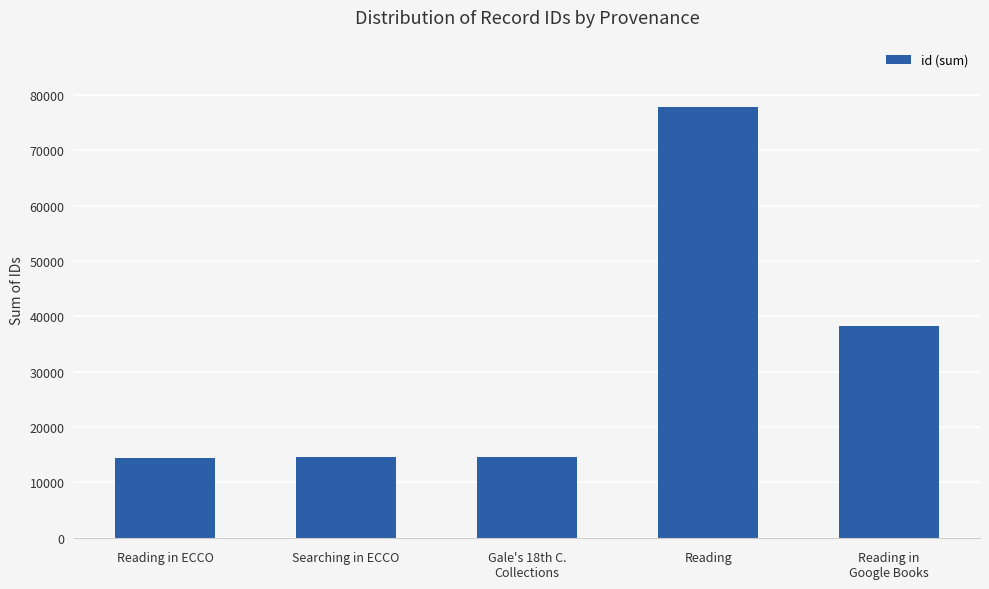

The chart shows a value of 135035 at Reading. True or false?

False